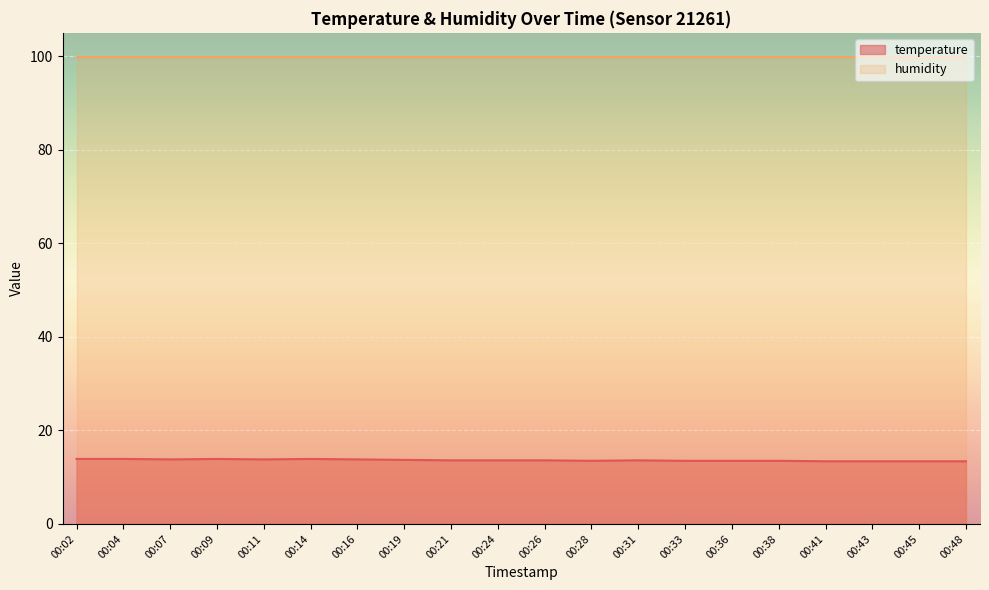

The chart shows a value of 13.4 at 00:45. True or false?

True